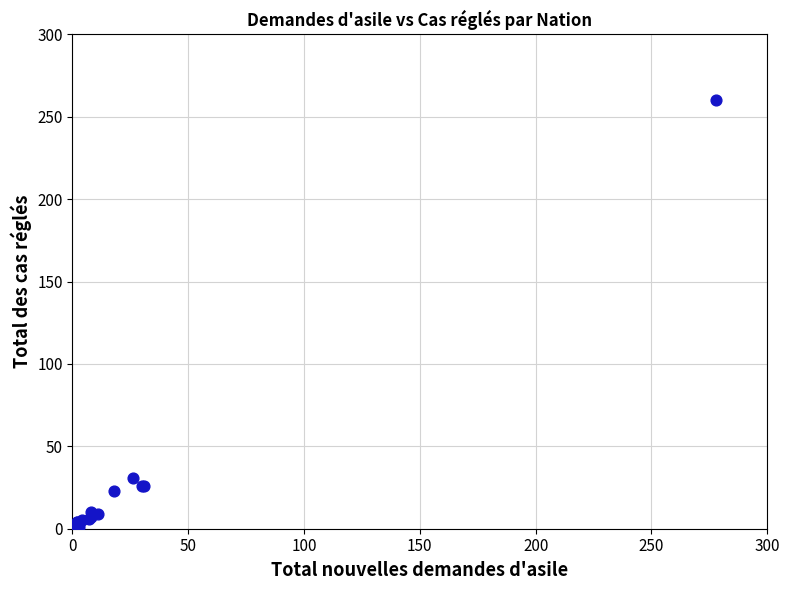

What Y value in the scatter plot is closest to 130?

31